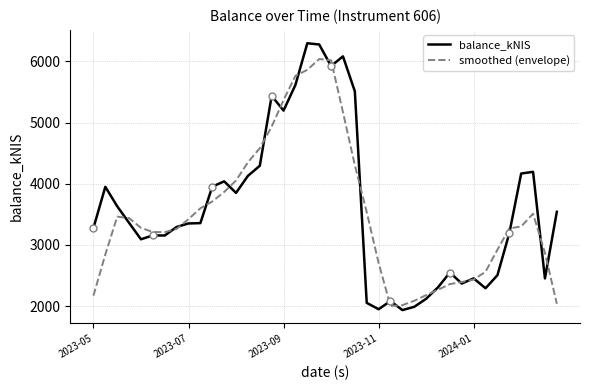

What is the highest value of the smoothed (envelope) series?

6038.4